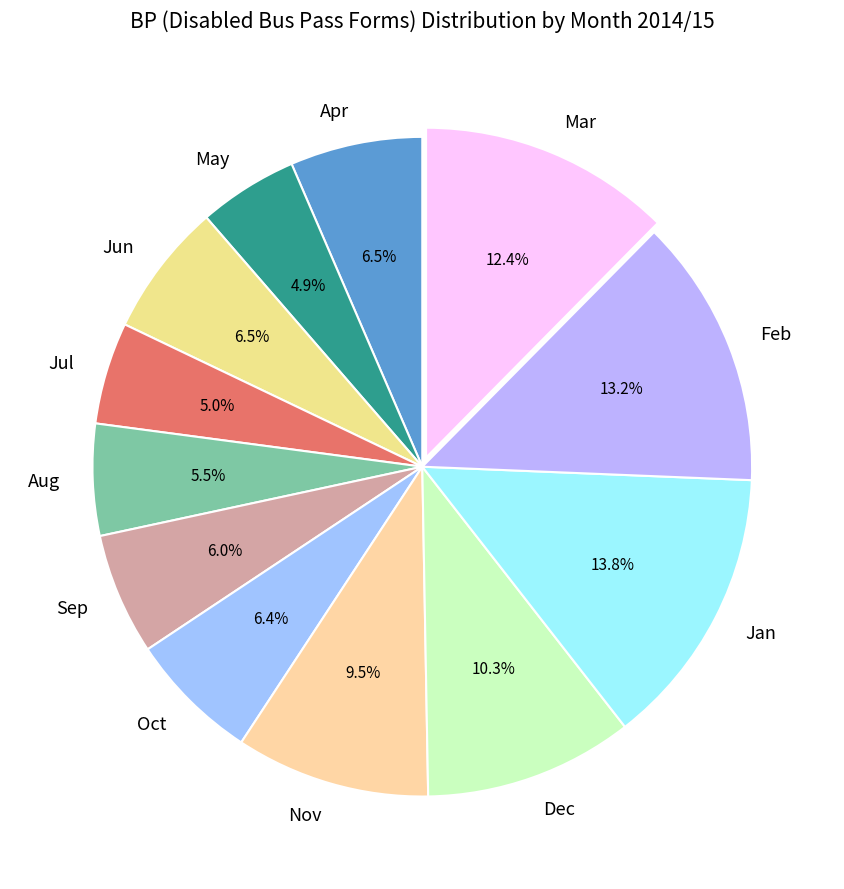

To the nearest percent, what is the average slice percentage?

8%